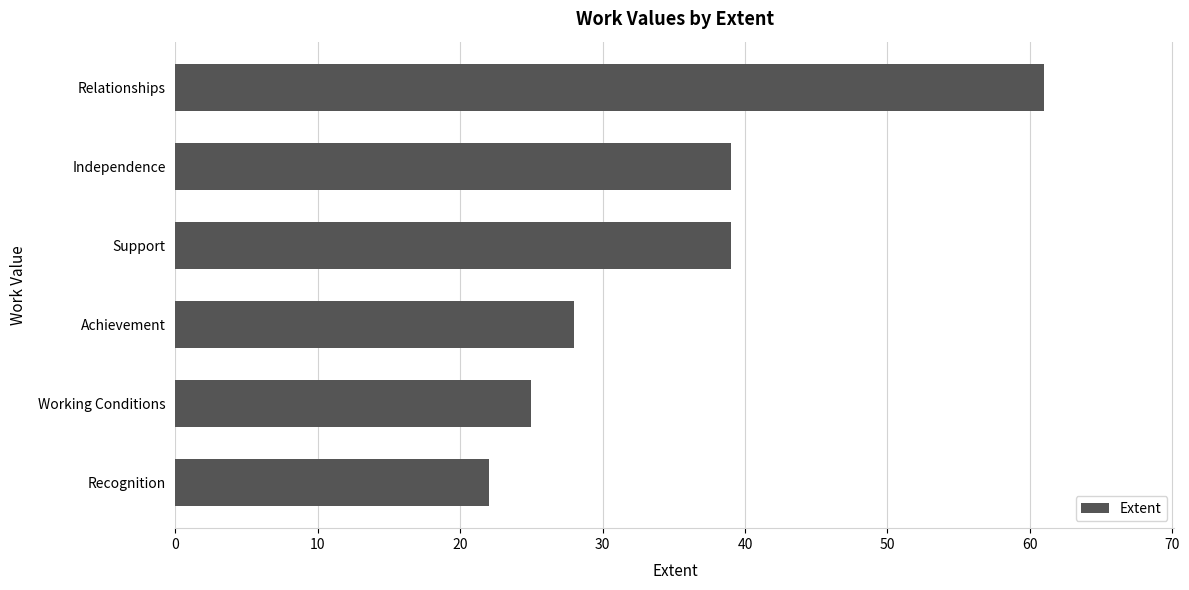

The value at Achievement is 28. True or false?

True